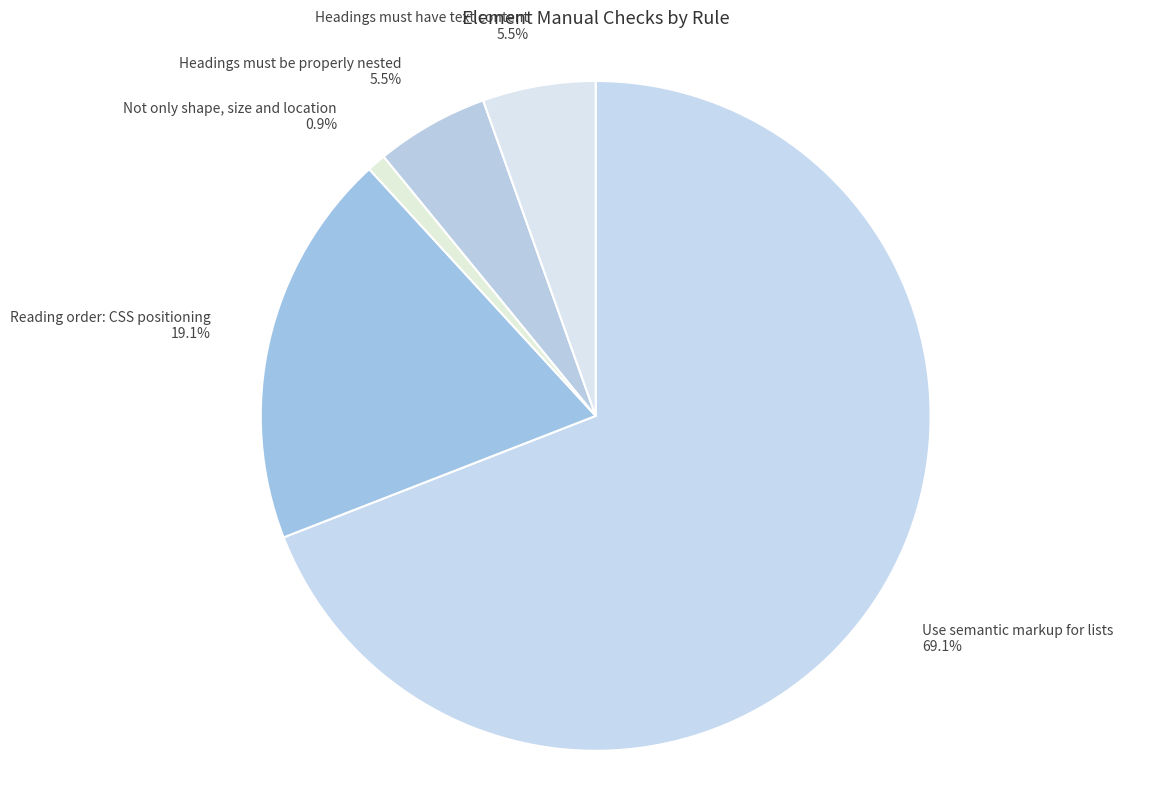

The Use semantic markup for lists slice represents 80% of the pie. True or false?

False